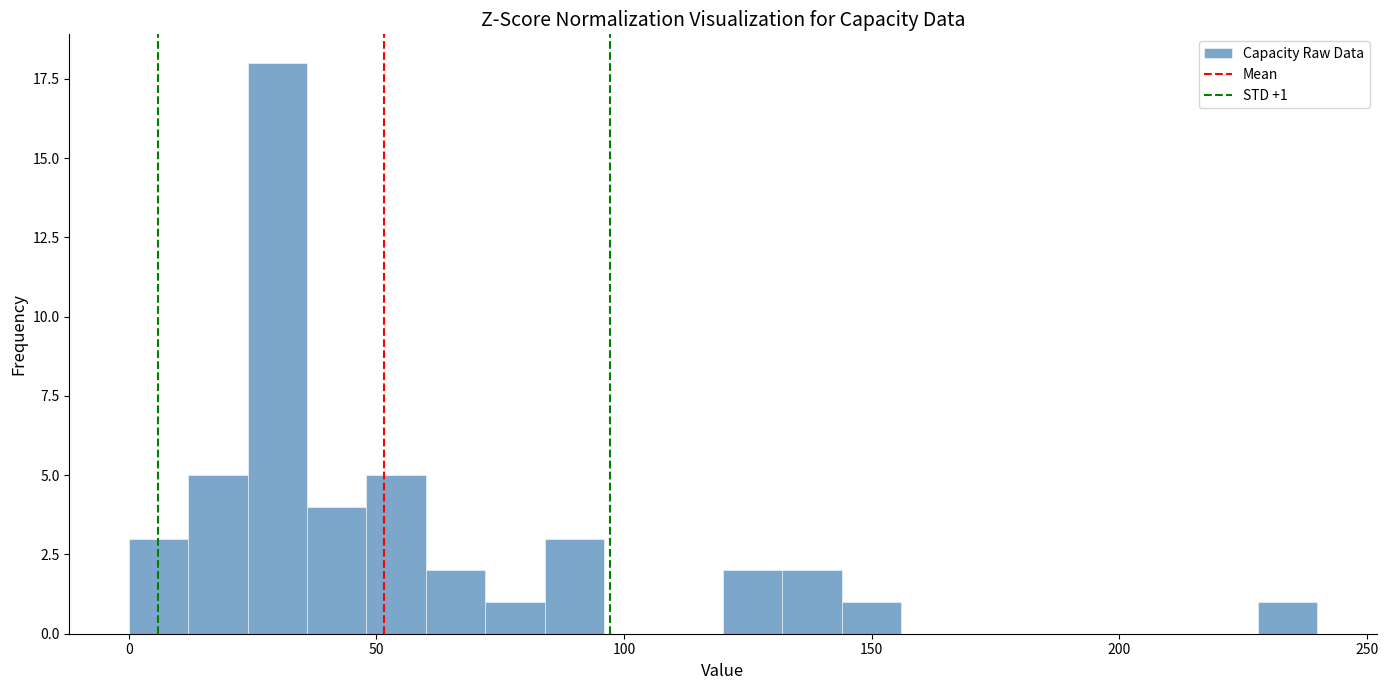

Read against the x-axis, roughly where is the centre of the tallest bar?

30